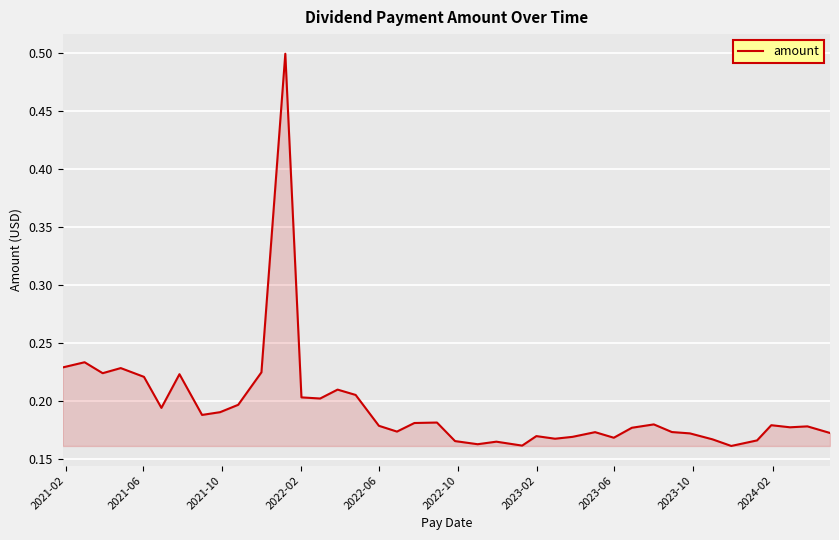

What is the maximum value shown in the chart?

0.5